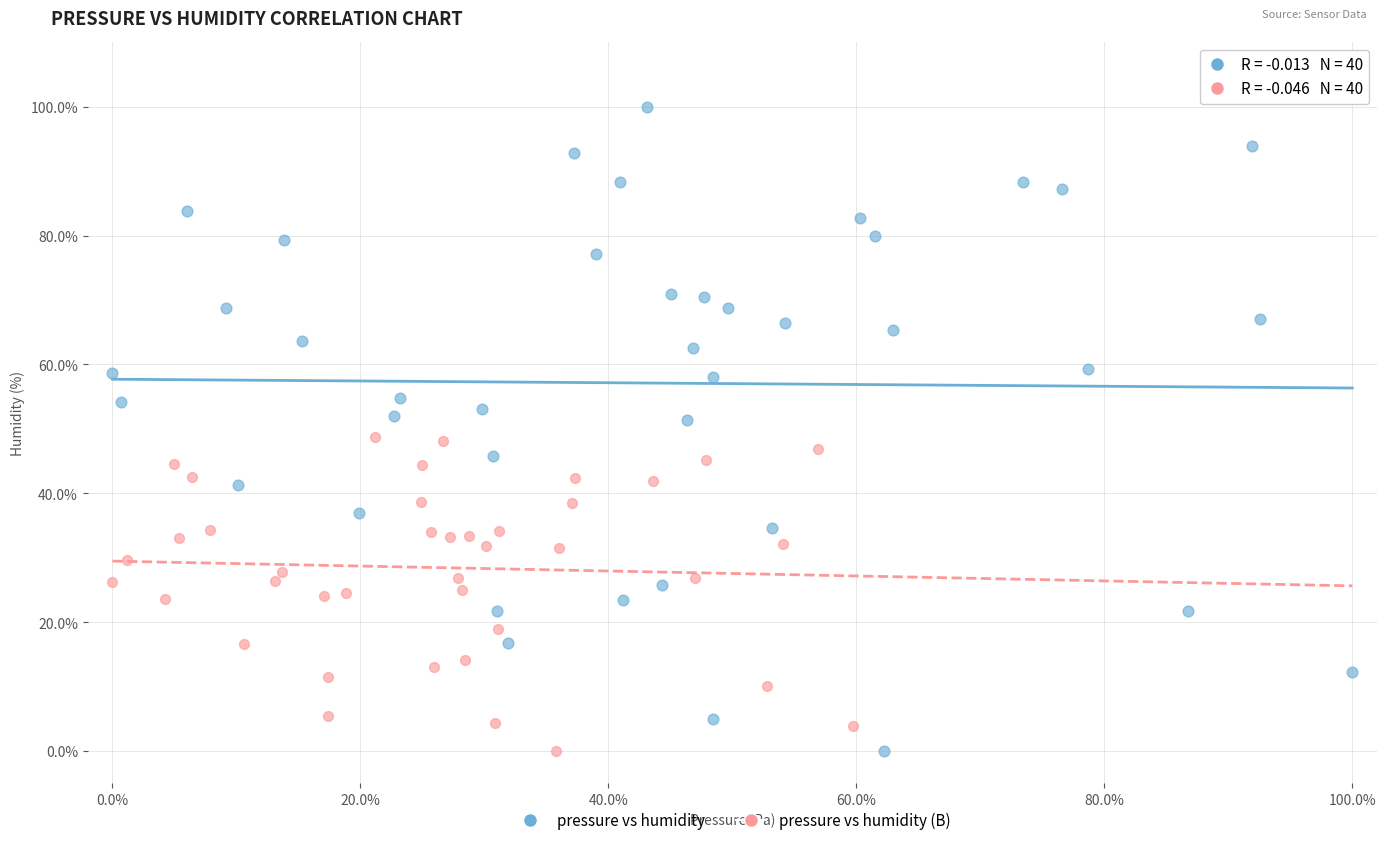

Which series reaches the maximum Y coordinate?

pressure vs humidity